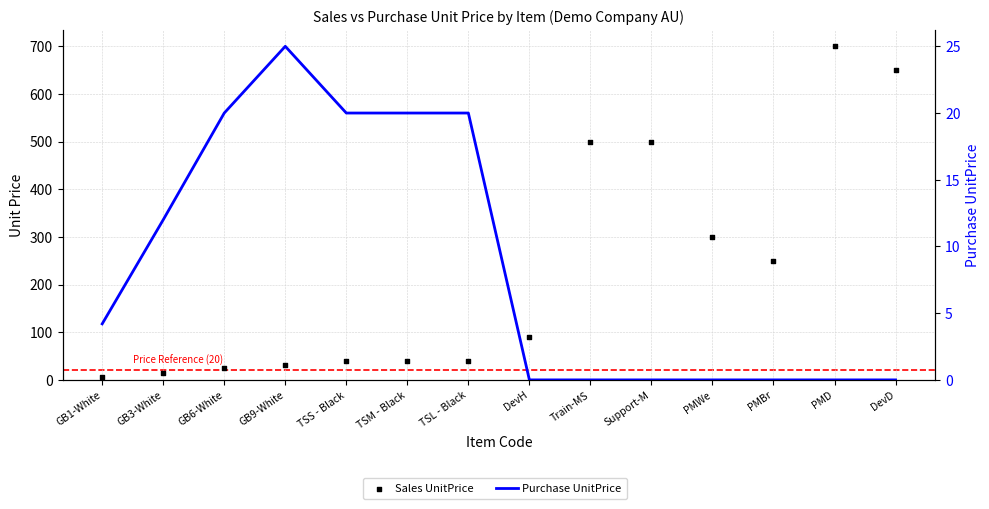

What are all the series names shown in the legend?

Sales UnitPrice, Purchase UnitPrice